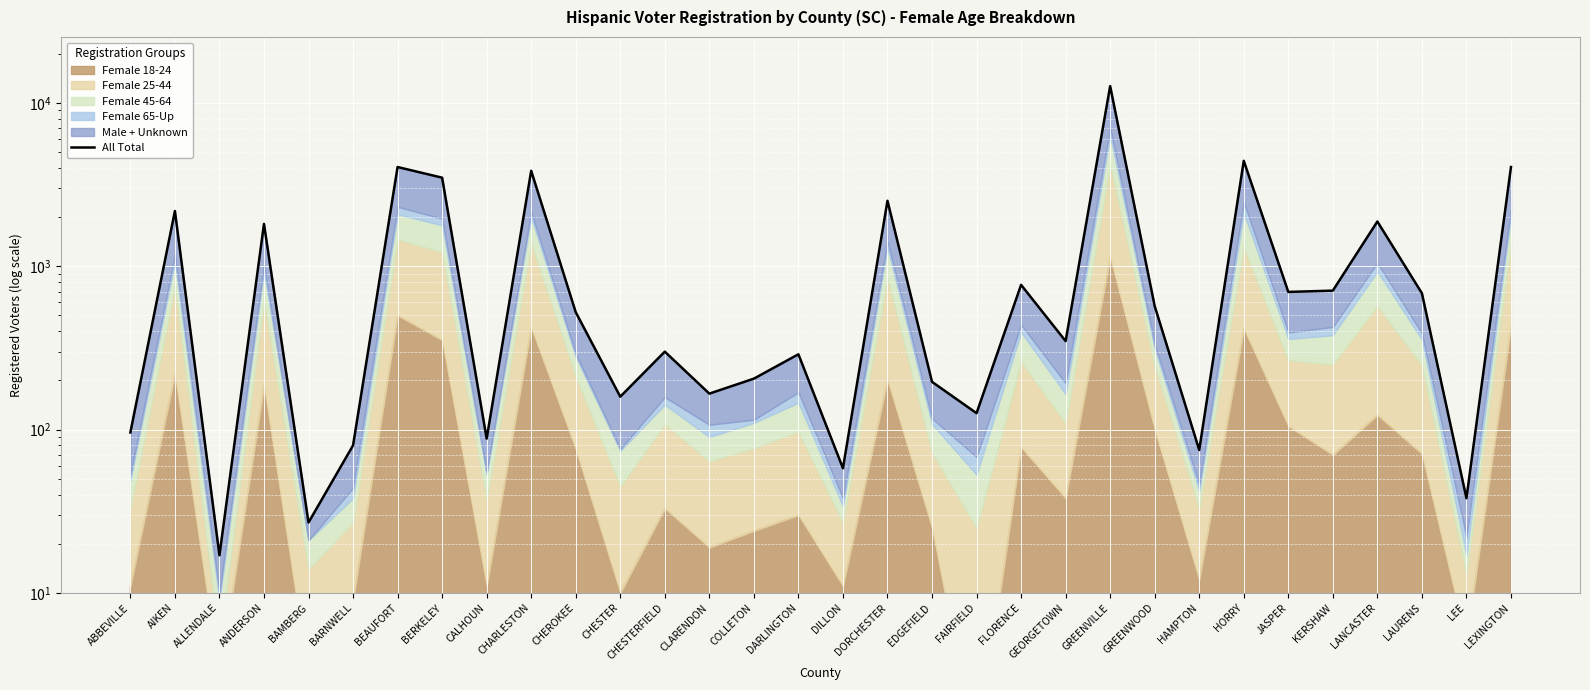

How many lines are shown in the chart?

1